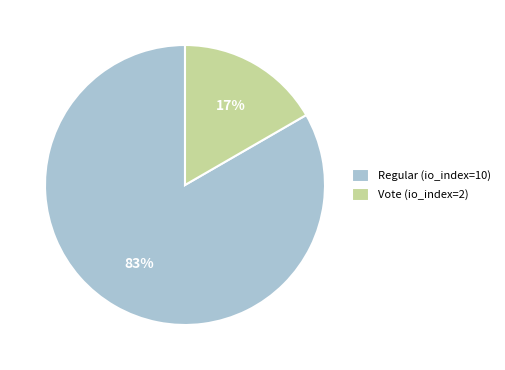

What percentage is the Regular (io_index=10) slice, to the nearest percent?

83%